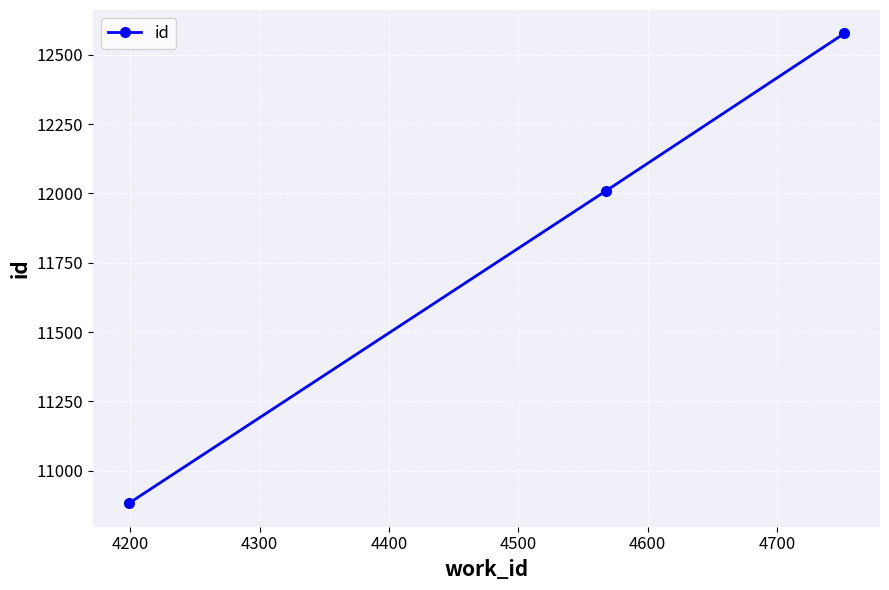

How many lines are shown in the chart?

1